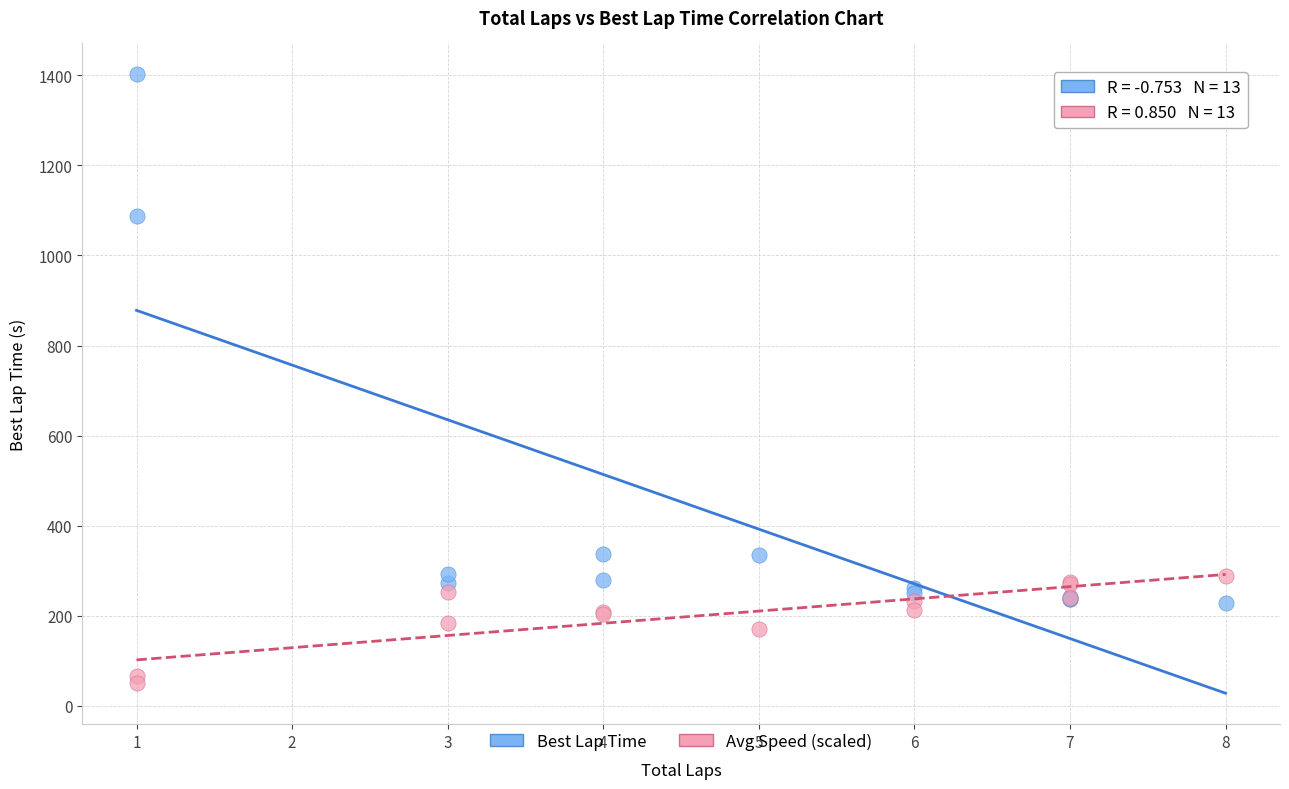

Which series reaches the minimum Y coordinate?

Avg Speed (scaled)